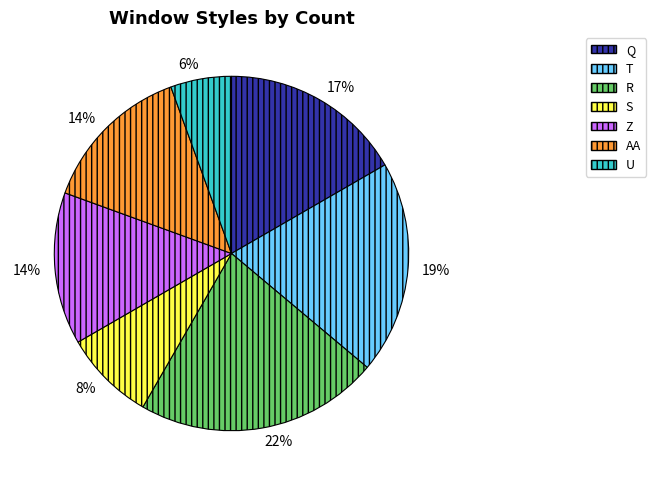

Is it true that R is 34% of the pie?

False